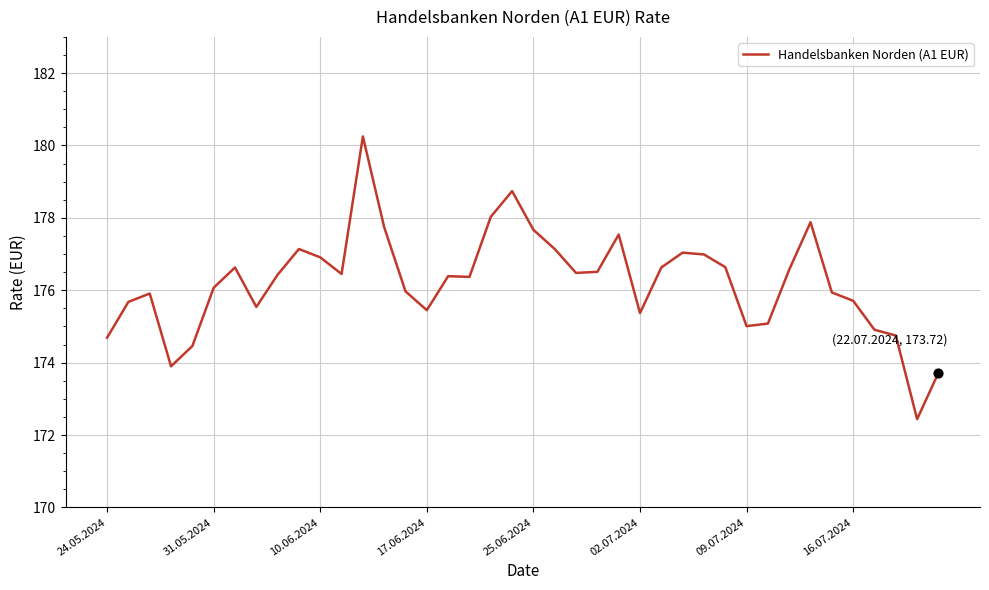

What is the difference between the maximum and minimum values?

7.8